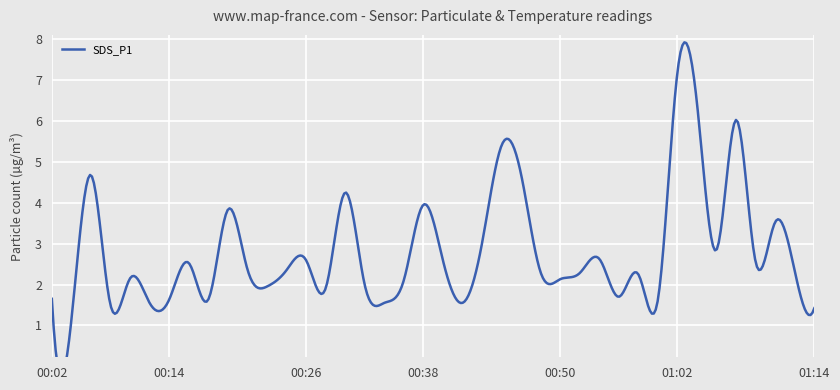

What is the label of the 6th point from the left?

01:02